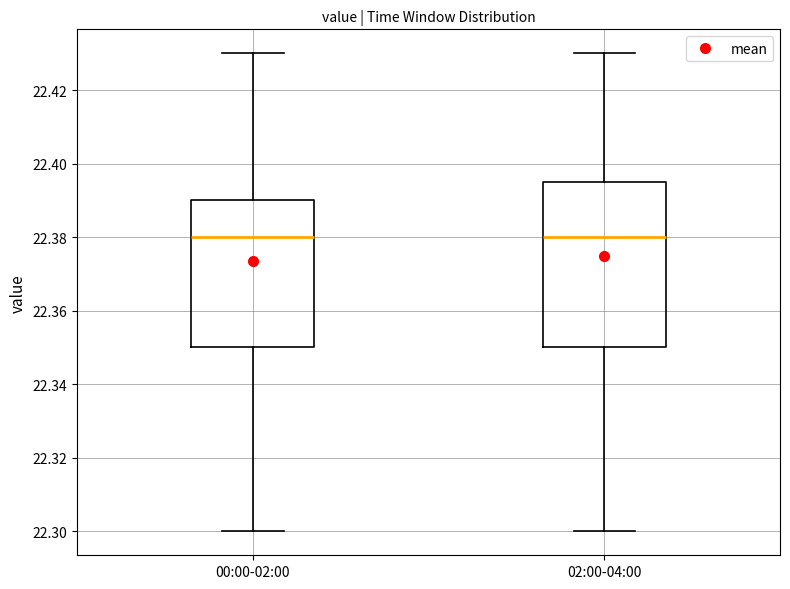

Reading left to right, transcribe this box plot: for each box, give where its median line is, the range the box spans, and where its two whiskers end, as read against the y-axis. The values are not printed on the chart, so give them approximately, as read against the axis.

00:00-02:00: median 22.380, box 22.350 to 22.390, whiskers 22.300 to 22.430
02:00-04:00: median 22.380, box 22.350 to 22.396, whiskers 22.300 to 22.430